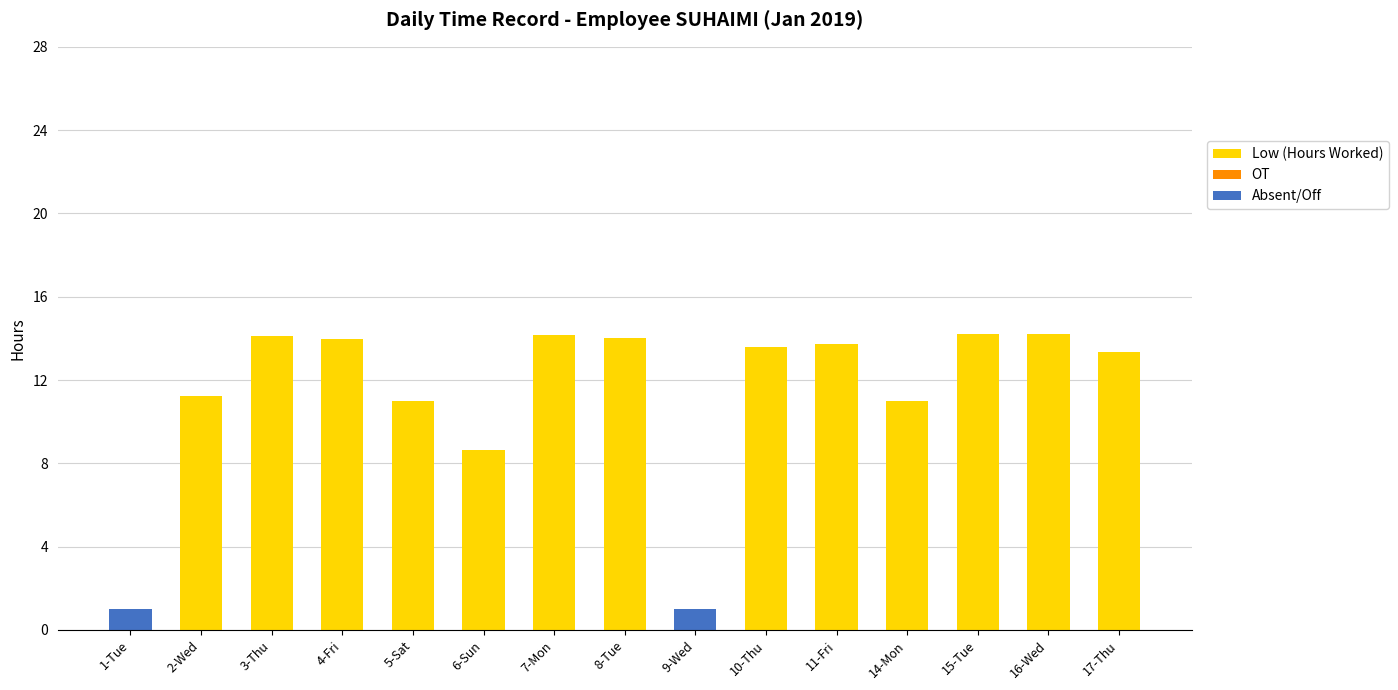

At which label is Low (Hours Worked) closest to 7?

6-Sun